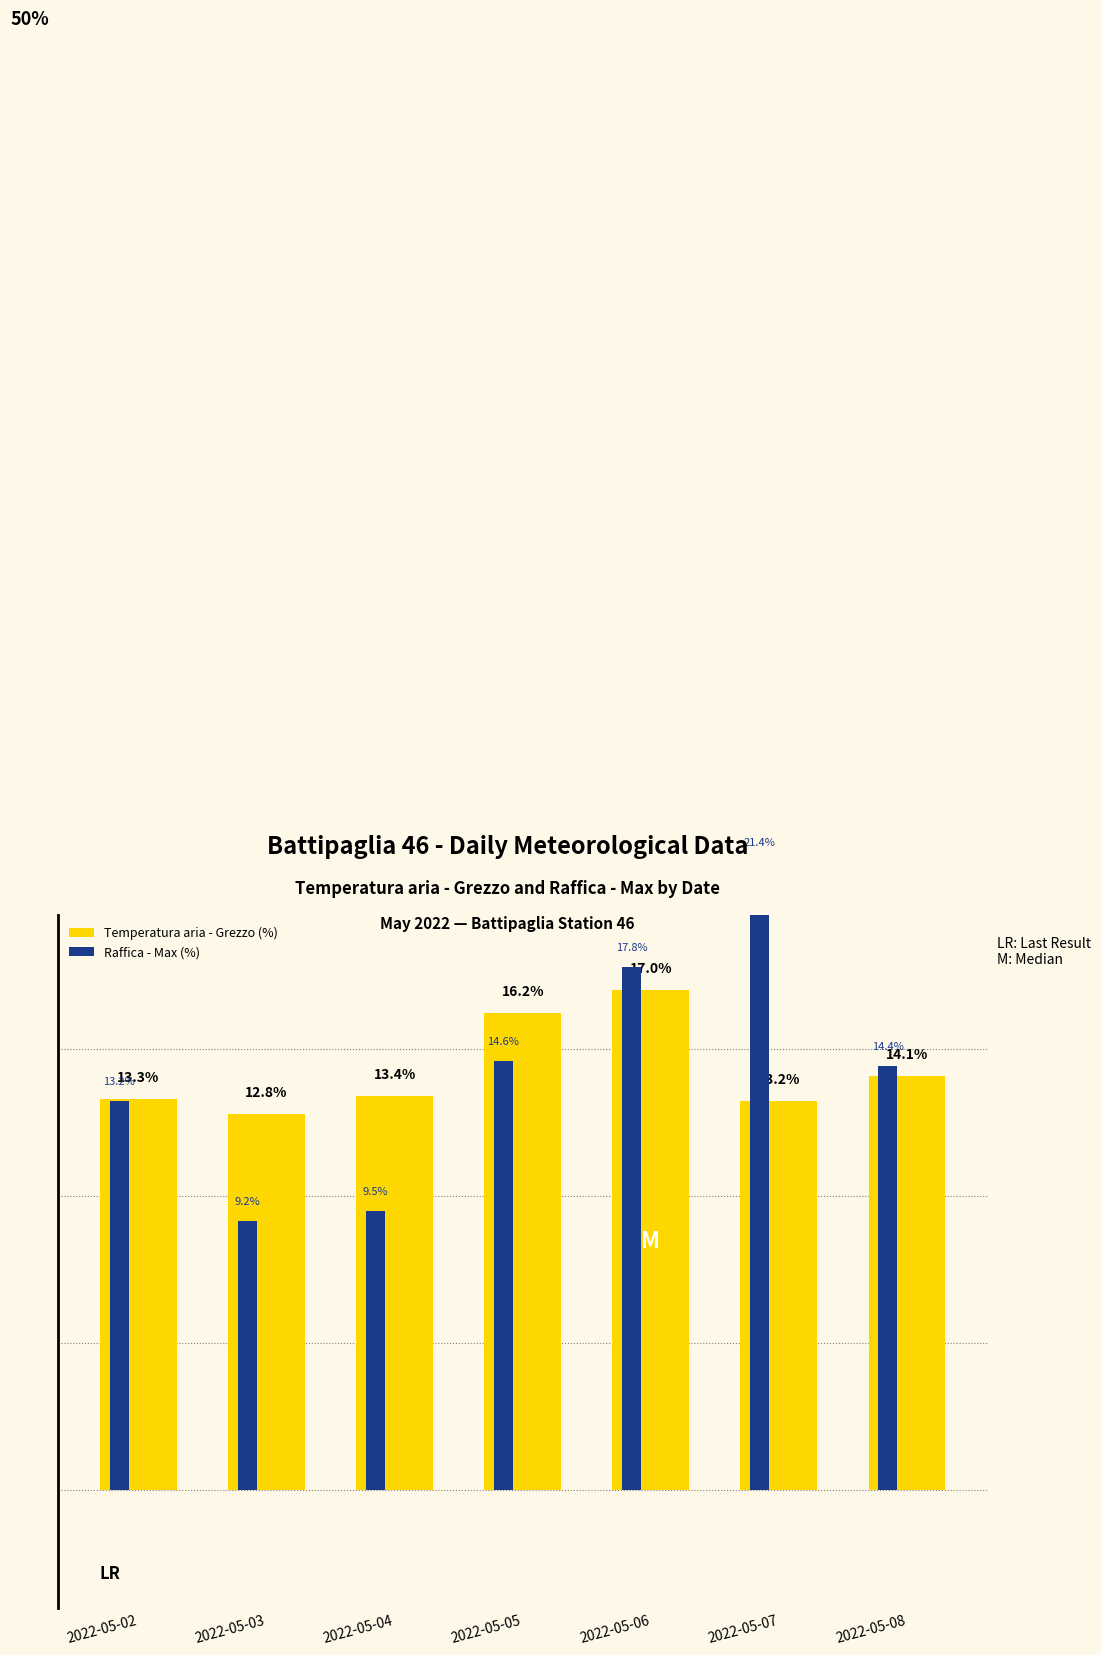

What is the spread (max minus min) of values at 2022-05-02?

0.1